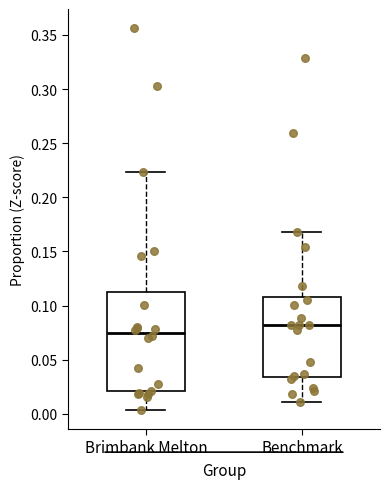

Which box's median line is the highest?

Benchmark